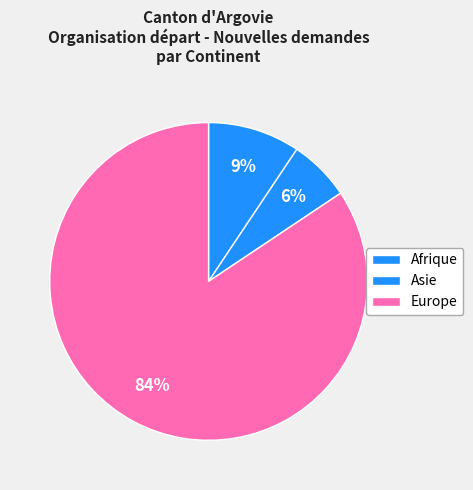

Count the number of slices in the pie.

3